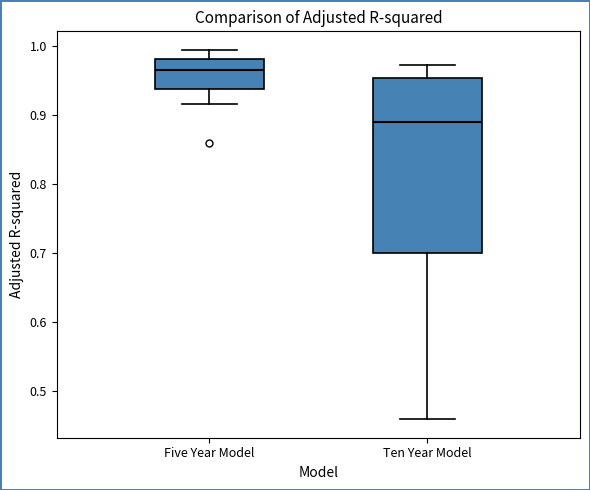

Which box's median line is the highest?

Five Year Model